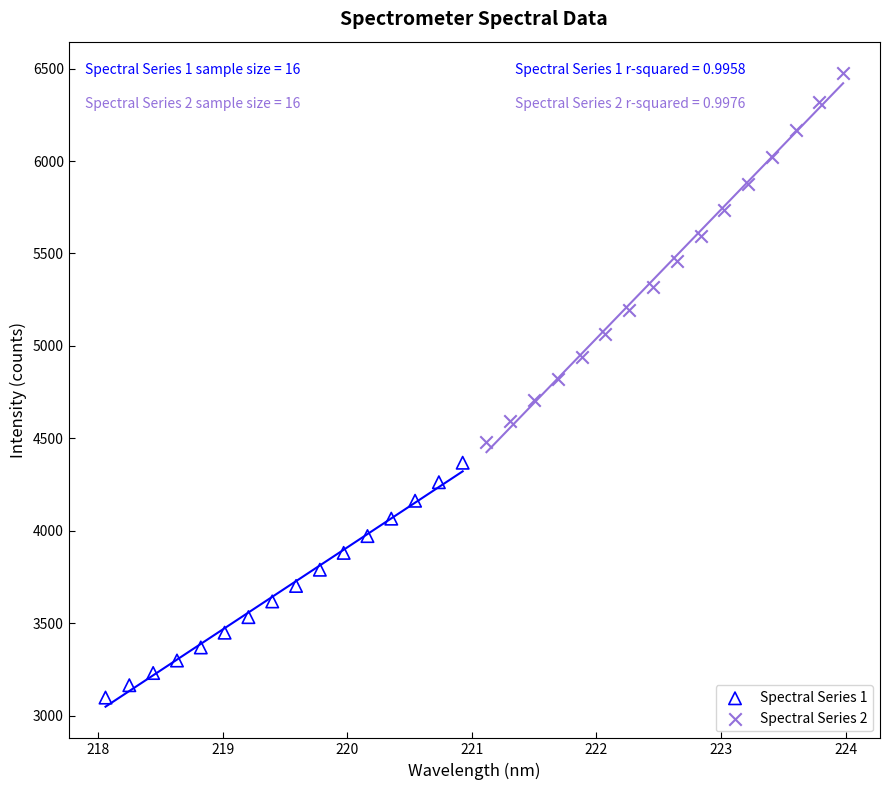

Which series reaches the maximum Y coordinate?

Spectral Series 2